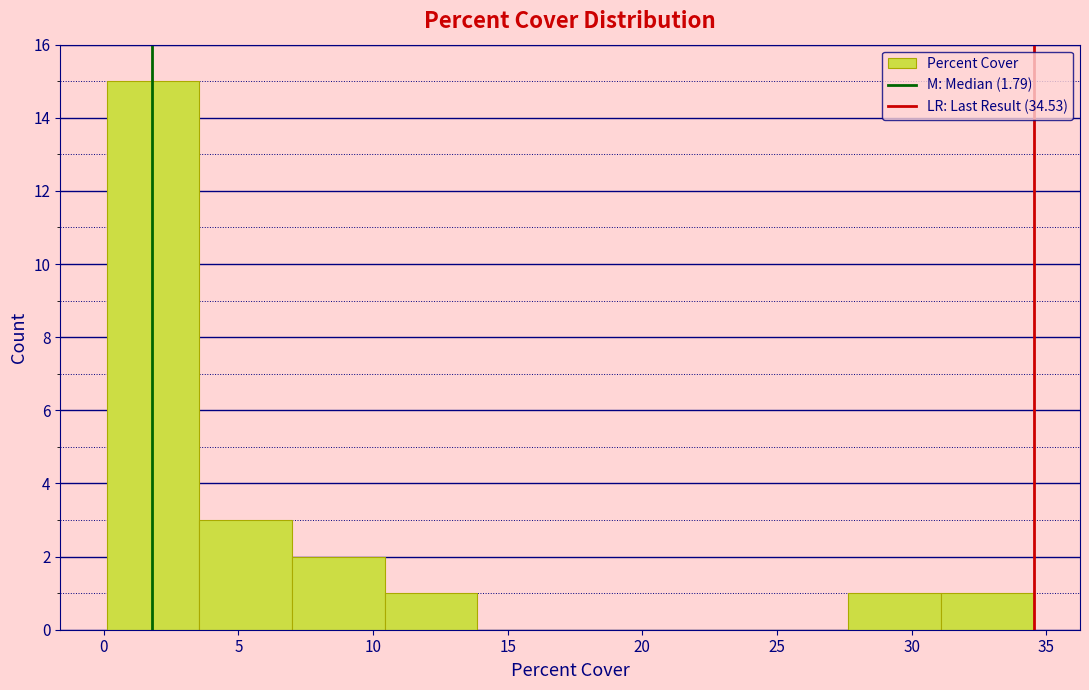

Reading left to right, list every bar in this chart as the range it spans on the x-axis followed by its height. Neither the bar edges nor the heights are printed on the chart, so give them approximately, as read against the axes.

0.0 to 3.5: 15
3.5 to 7.0: 3
7.0 to 10.5: 2
10.5 to 14.0: 1
14.0 to 17.5: 0
17.5 to 21.0: 0
21.0 to 24.0: 0
24.0 to 27.5: 0
27.5 to 31.0: 1
31.0 to 34.5: 1